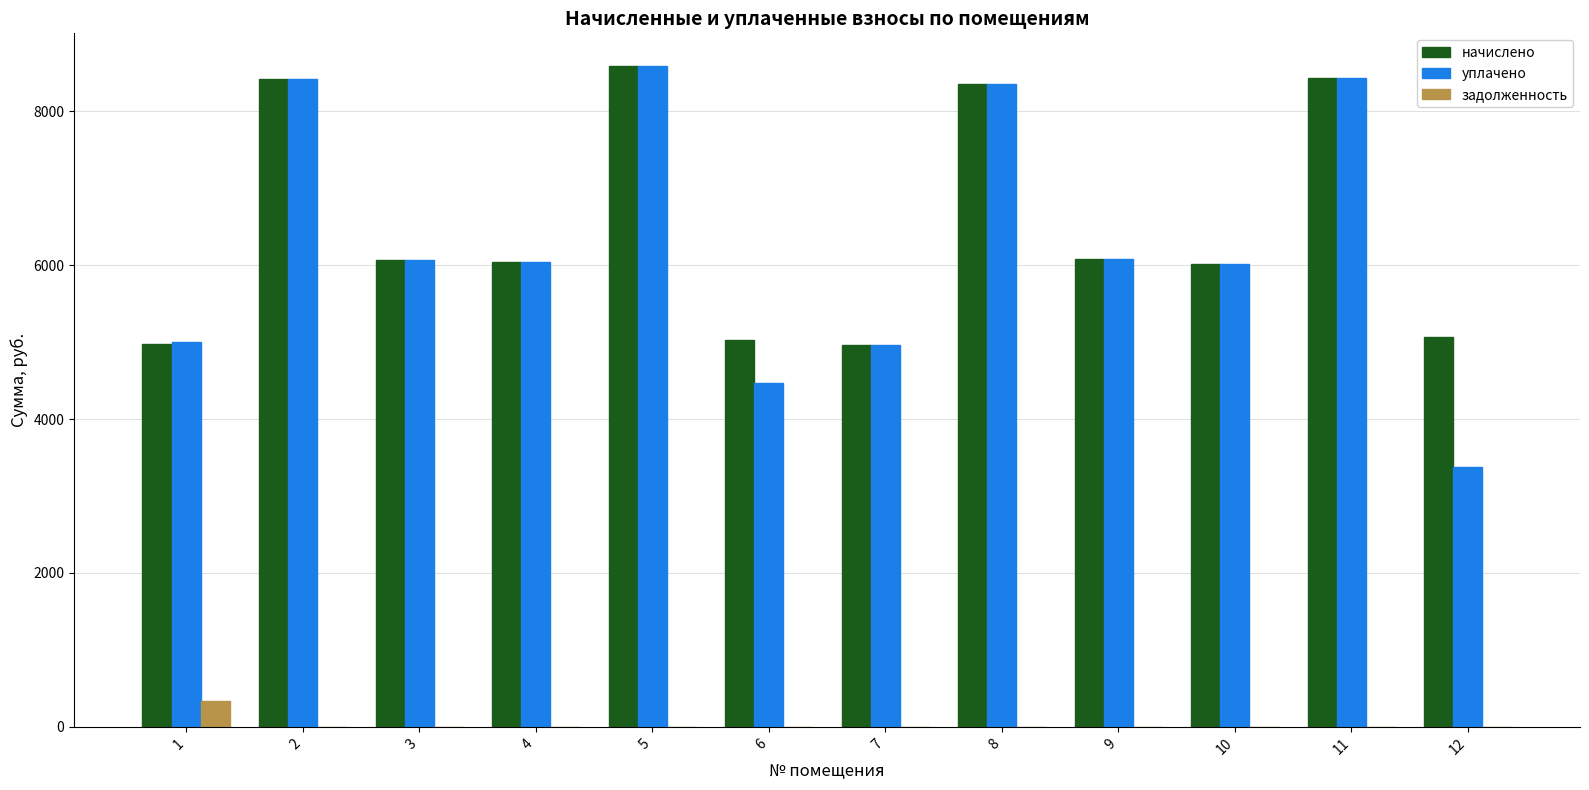

The value of задолженность at 7 is 0.0. True or false?

True